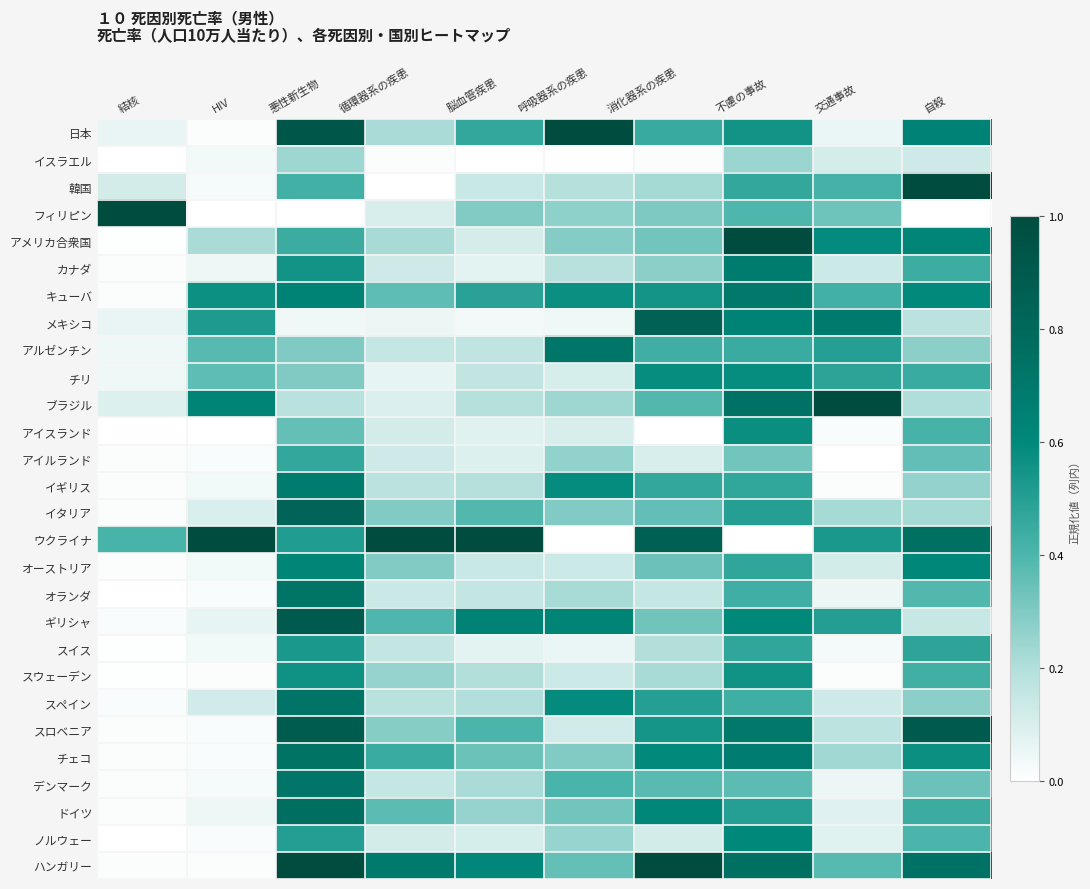

At which category does the chart reach its peak across all series?

呼吸器系の疾患